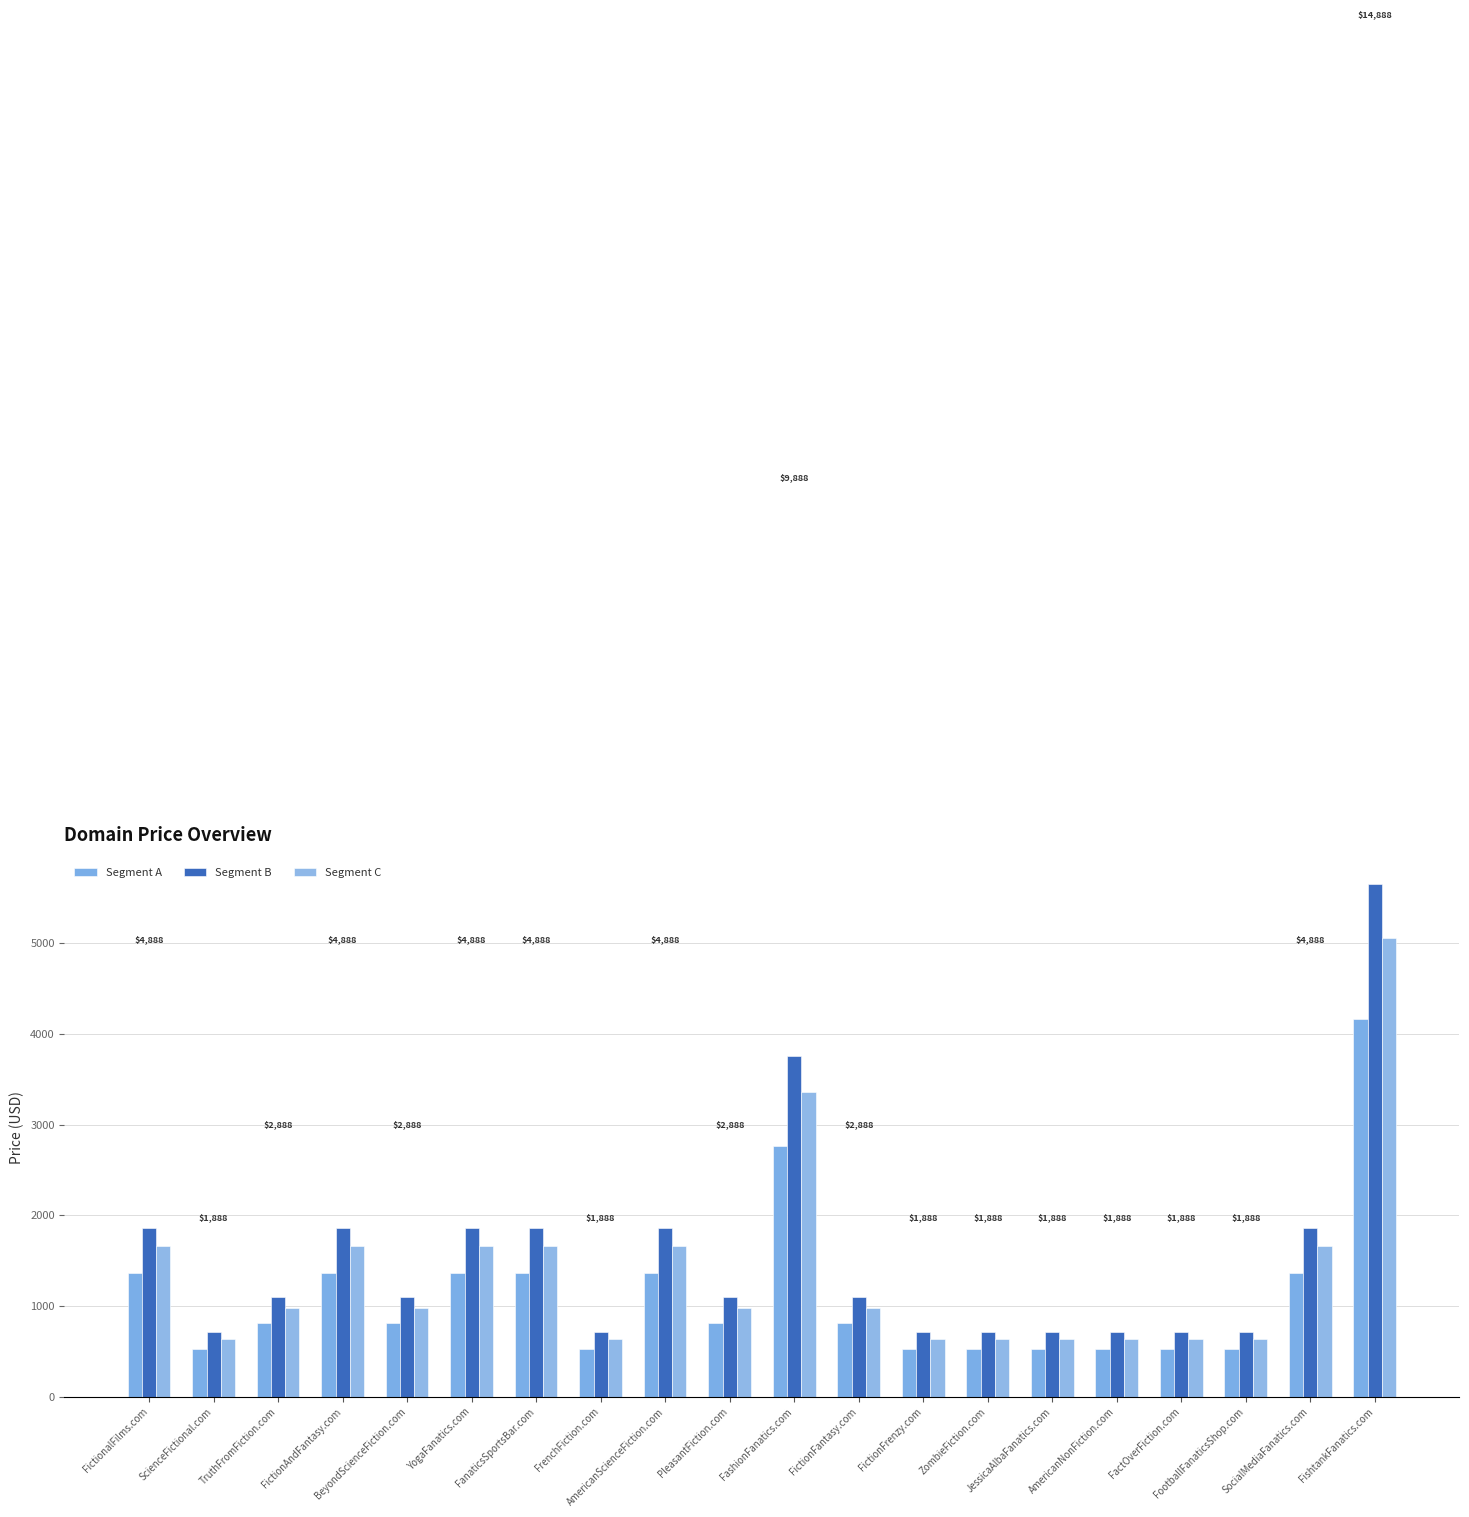

What is the label of the 20th bar from the left?

FishtankFanatics.com